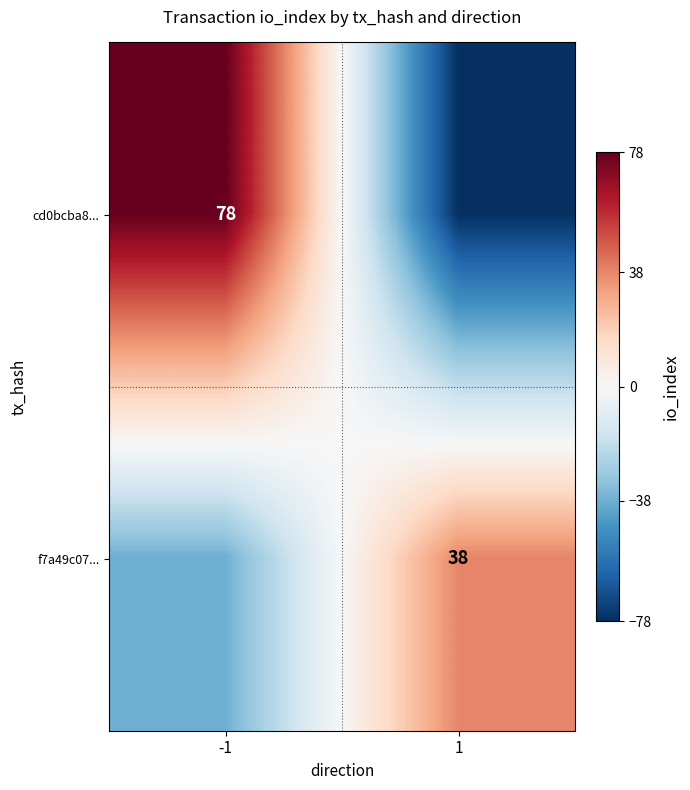

Is it true that cd0bcba8... equals 78 at -1?

True